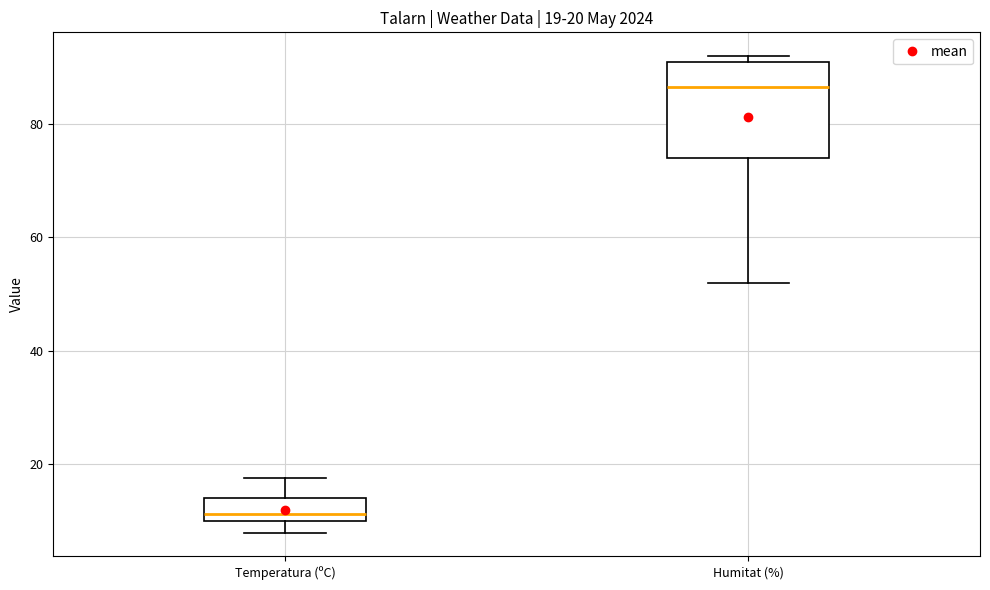

Comparing the boxes themselves (not the whiskers), which one is the tallest?

Humitat (%)